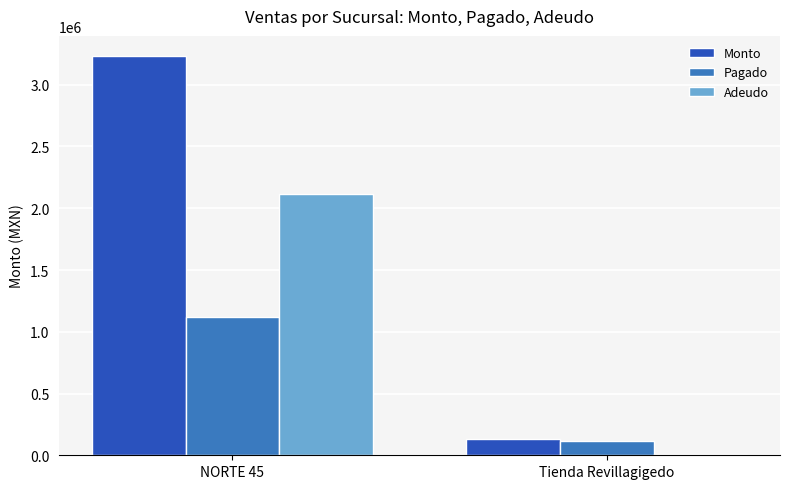

Reading left to right, transcribe all the data shown in this chart.

Monto: 3233699.0	131466.4
Pagado: 1119930.1	117400.4
Adeudo: 2113768.9	14066.0